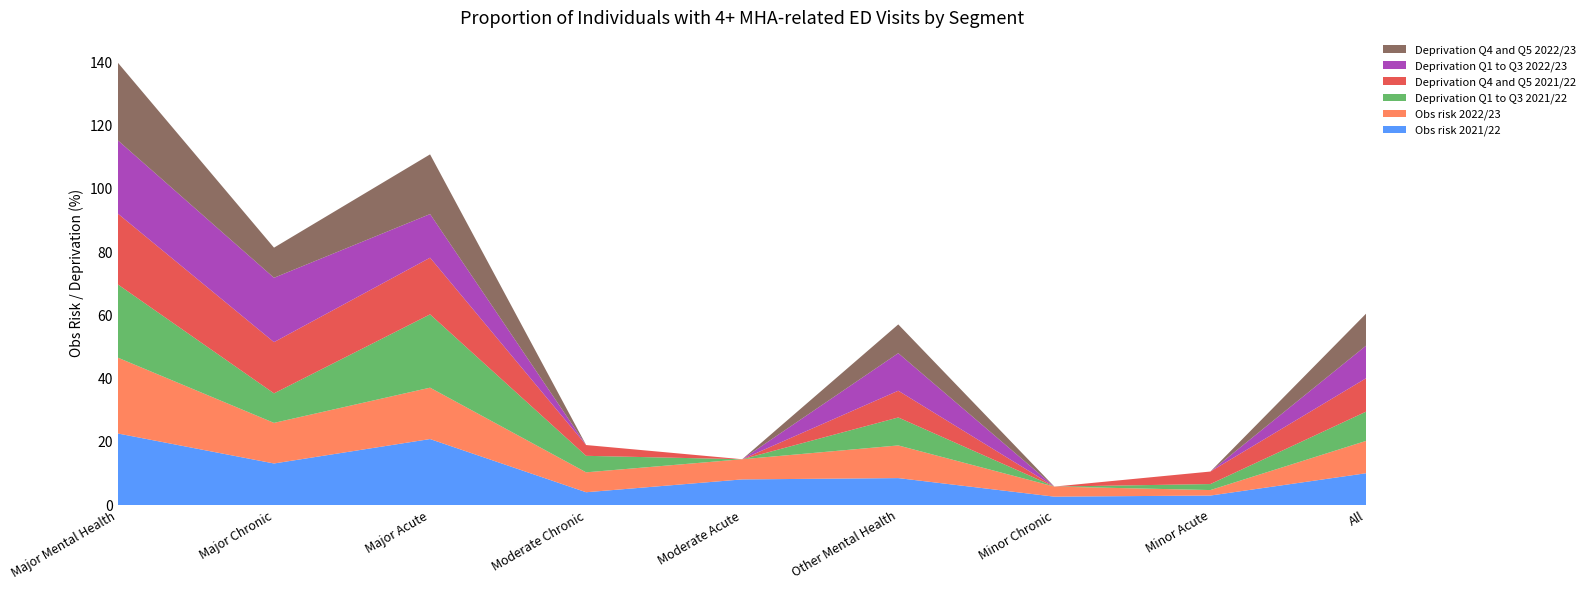

Reading left to right, transcribe all the data shown in this chart.

Obs risk 2021/22: 22.7	13.2	20.9	4.1	8.2	8.6	2.7	3.1	10.1
Obs risk 2022/23: 24.0	12.8	16.2	6.3	6.4	10.3	3.2	1.7	10.2
Deprivation Q1 to Q3 2021/22: 23.1	9.3	23.2	5.2	0.0	8.8	0.0	1.9	9.3
Deprivation Q4 and Q5 2021/22: 22.4	16.2	17.9	3.4	0.0	8.5	0.0	4.0	10.6
Deprivation Q1 to Q3 2022/23: 23.2	20.3	13.8	0.0	0.0	11.9	0.0	0.0	10.3
Deprivation Q4 and Q5 2022/23: 24.5	9.5	18.9	0.0	0.0	9.1	0.0	0.0	10.1